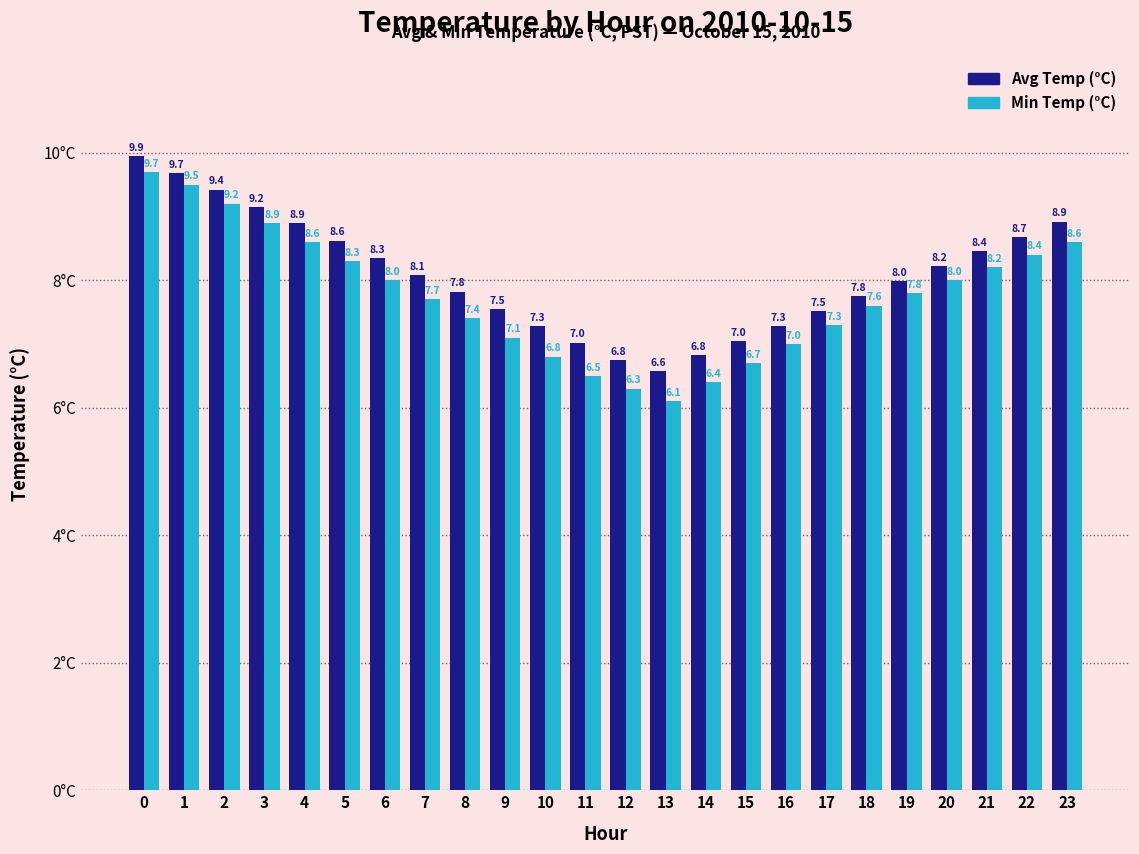

Is the value of Avg Temp (°C) at 3 greater than the value of Min Temp (°C) at 9?

Yes